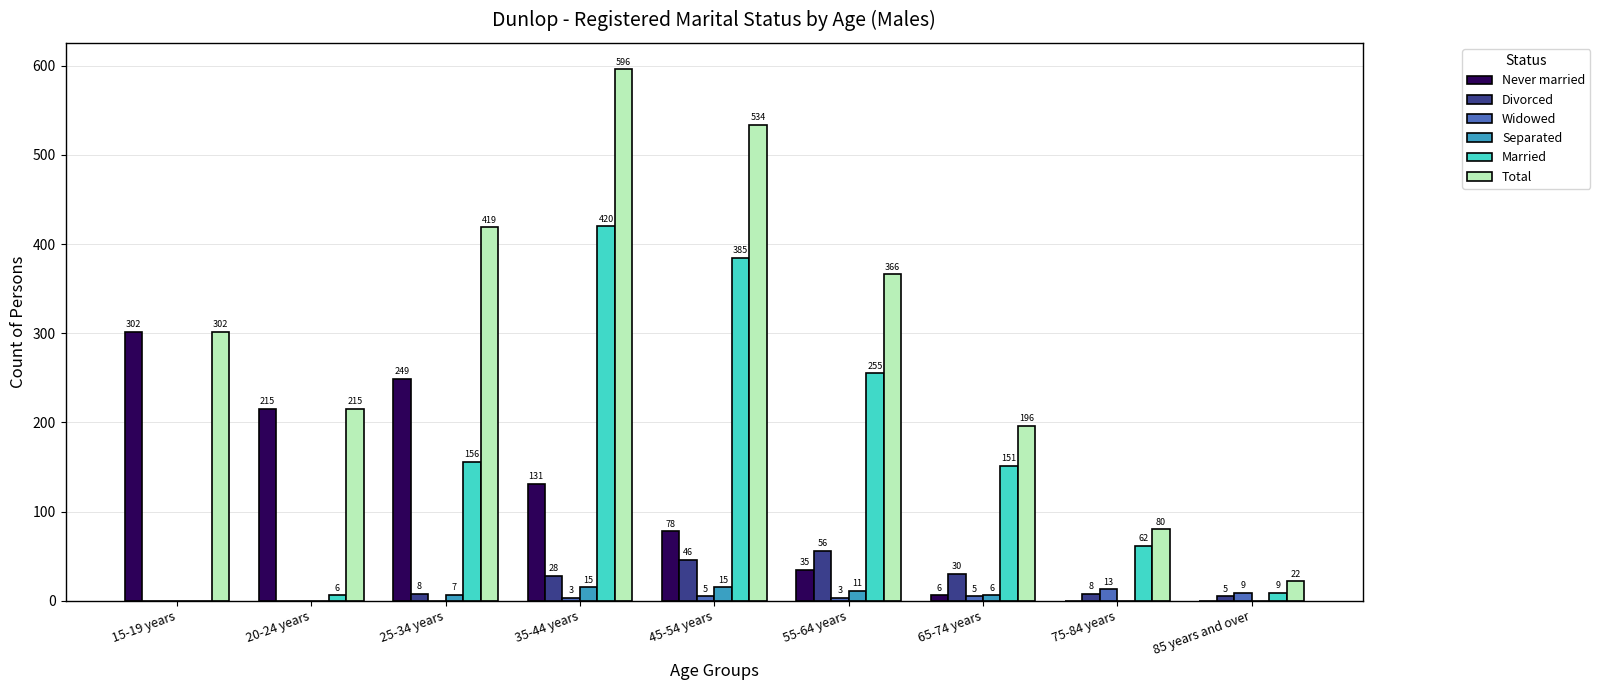

Is it true that Married equals 258 at 25-34 years?

False